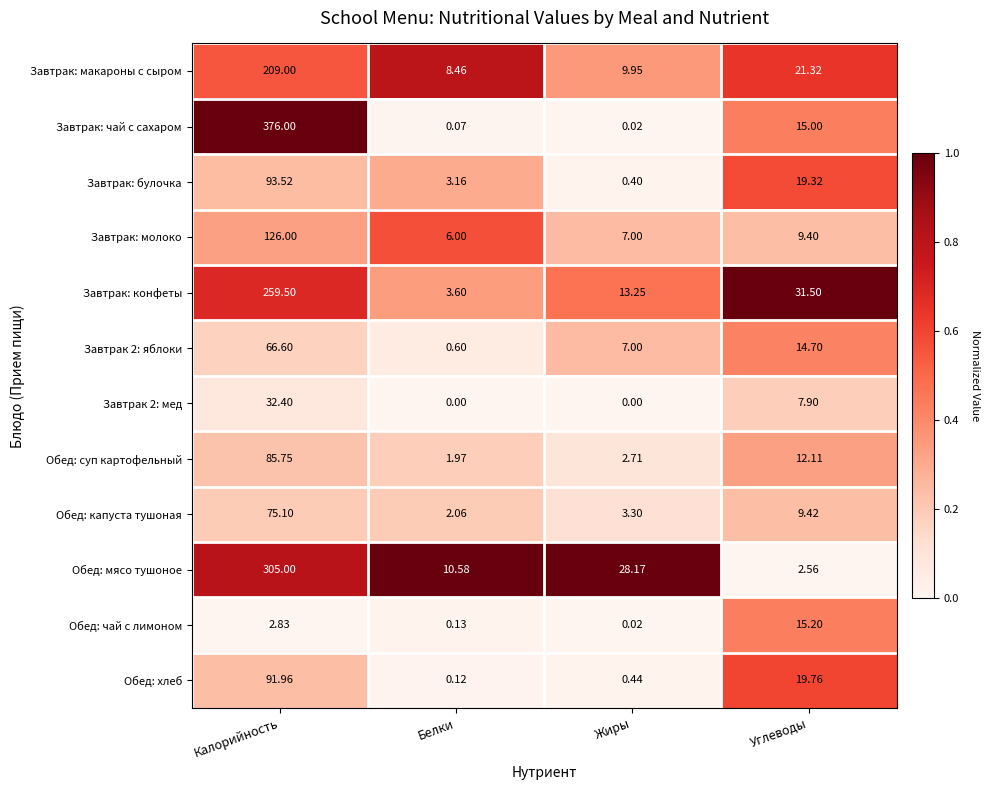

Which series has the largest range (max minus min)?

Завтрак: чай с сахаром